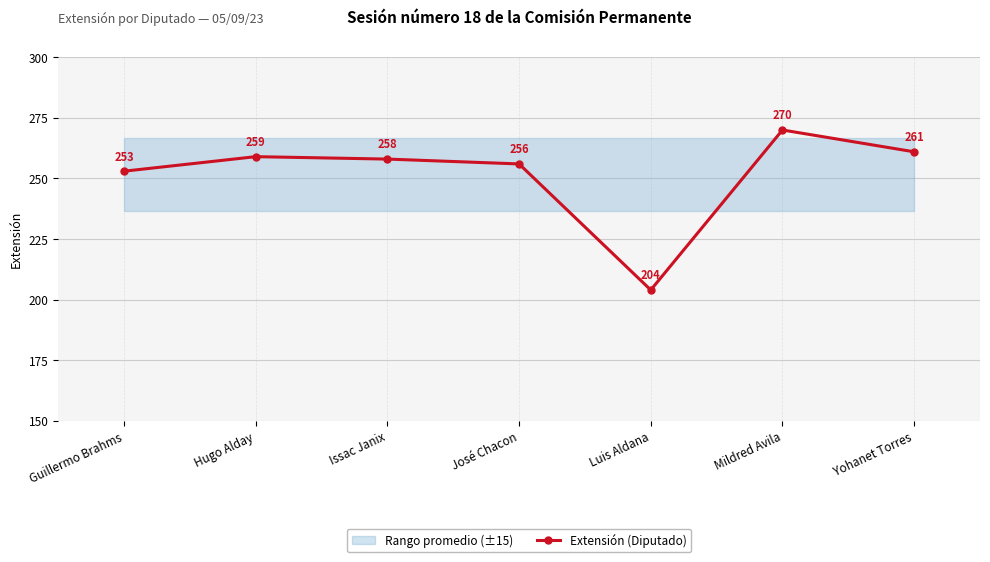

True or false: the data shows 261 at Yohanet Torres.

True